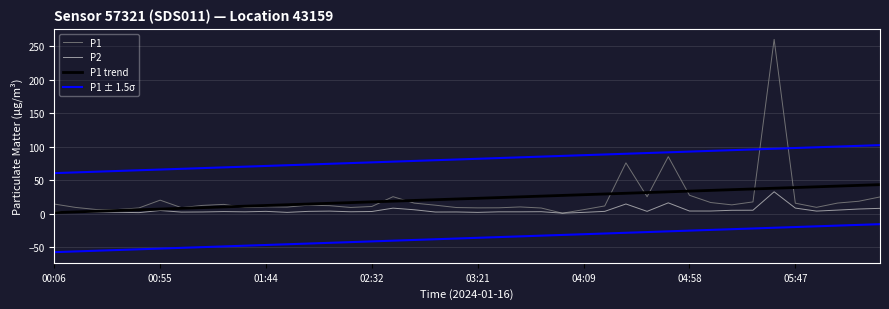

What position from the right is 32?

8